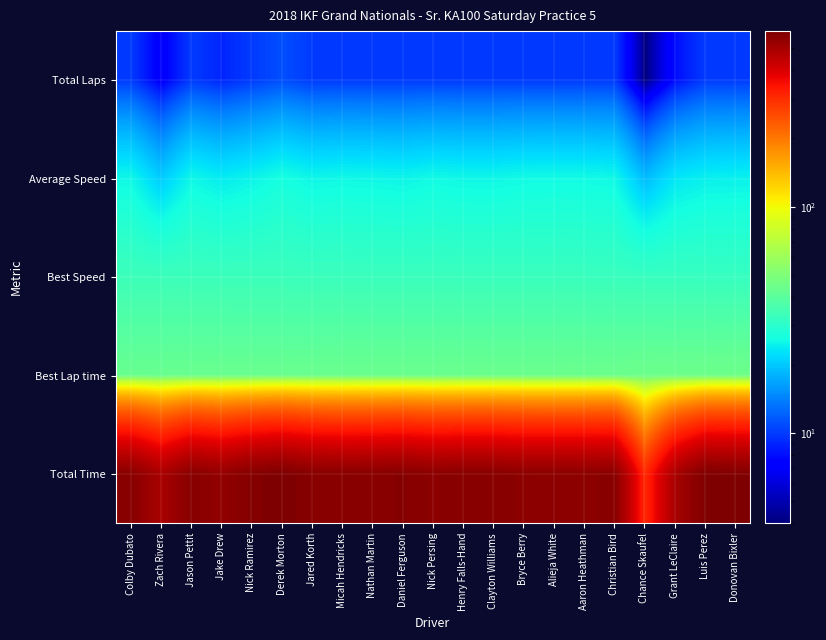

Rank the series by their maximum value, from lowest to highest.

Total Laps, Average Speed, Best Speed, Best Lap time, Total Time